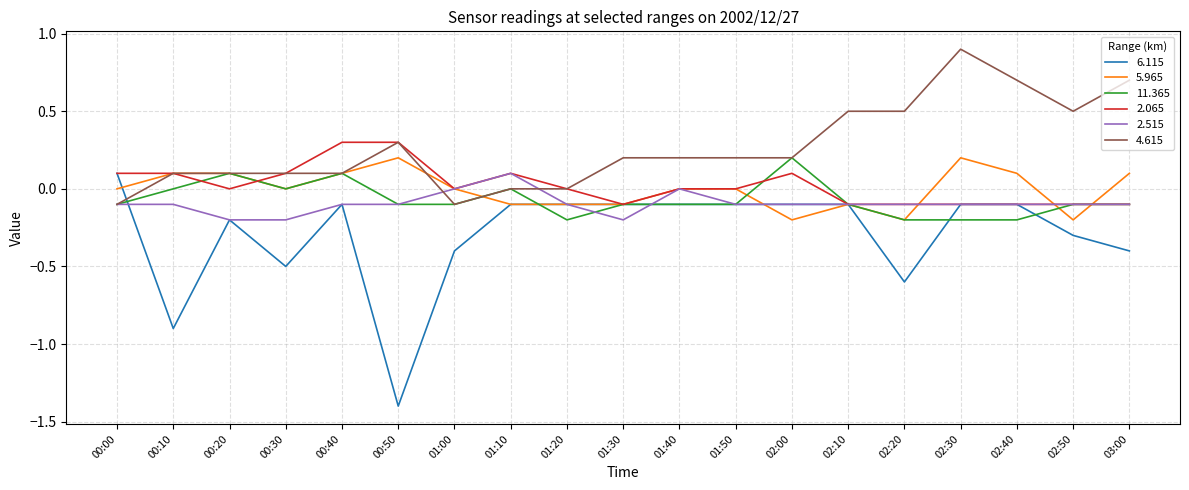

What is the highest value of the 11.365 series?

0.2